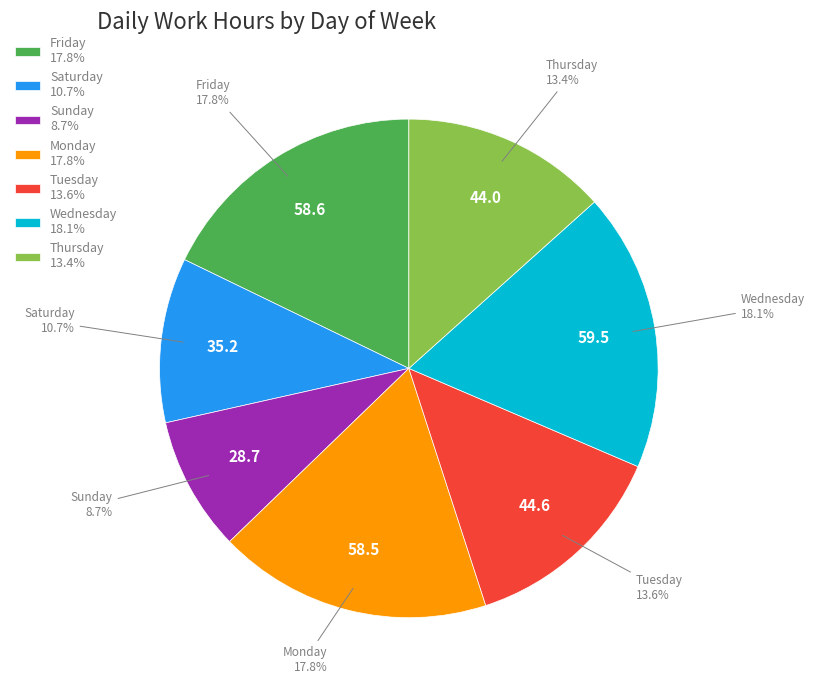

Do Wednesday 18.1% and Sunday 8.7% together represent more than half of the pie?

No